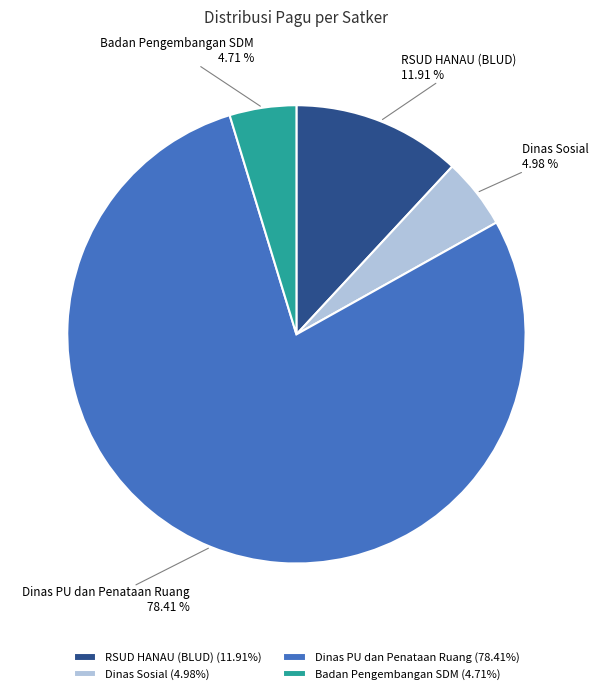

Is there a majority slice in this chart?

Yes